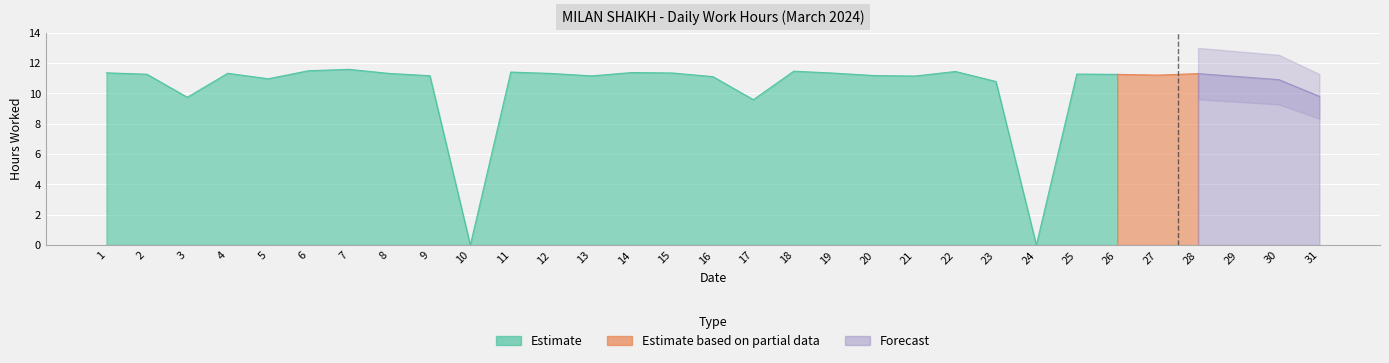

At which label does the data first exceed 11?

1